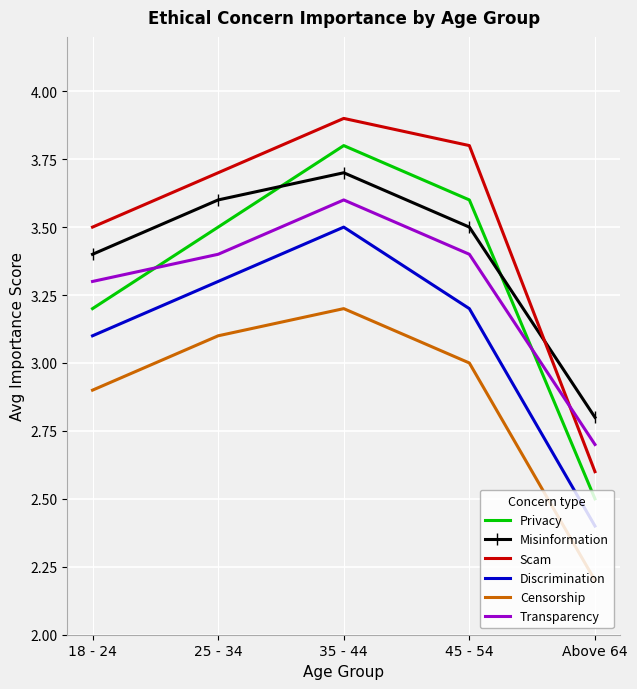

What is the difference between the highest and lowest values at 35 - 44?

0.7